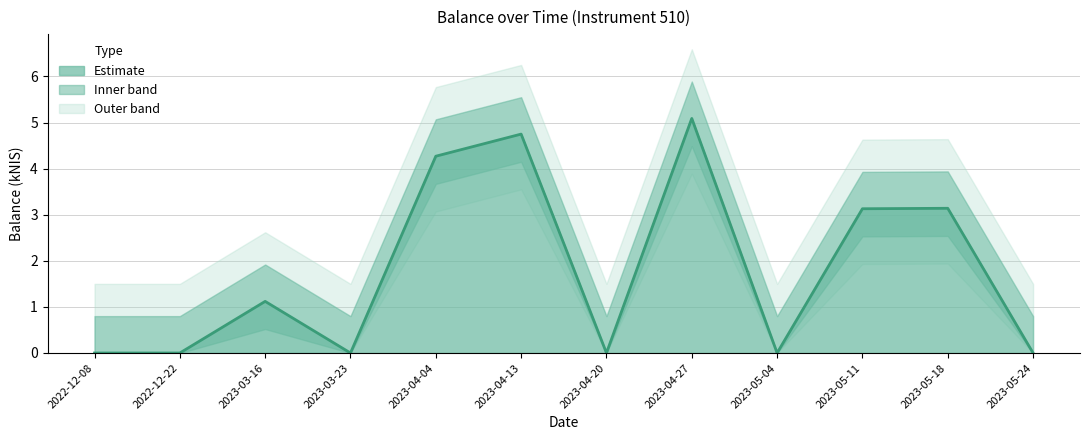

What is the sum of the values at 2023-04-27 and 2023-05-11?

8.2